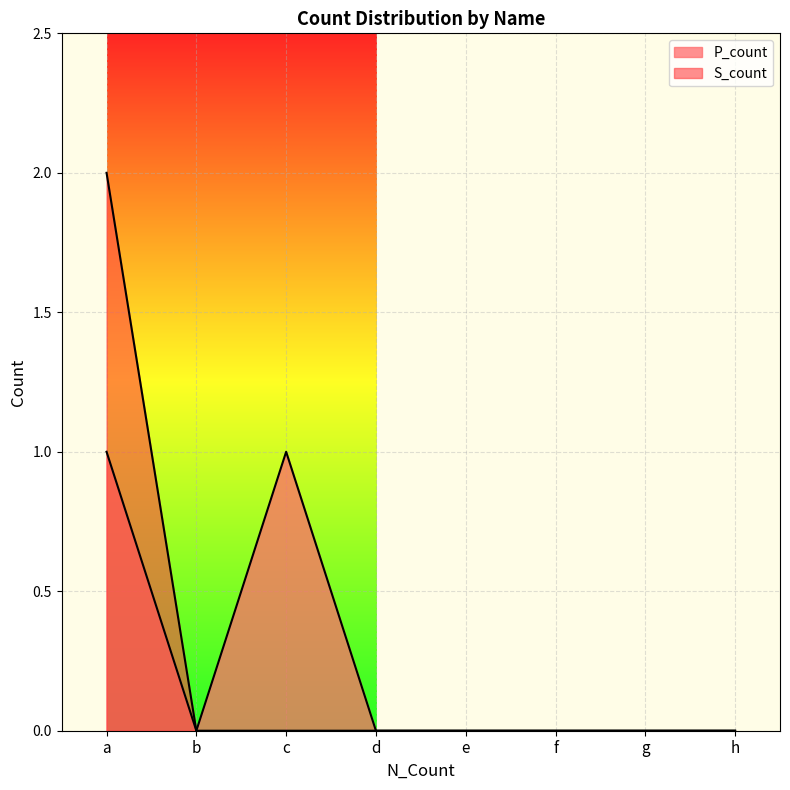

What is the approximate value of P_count at a?

1